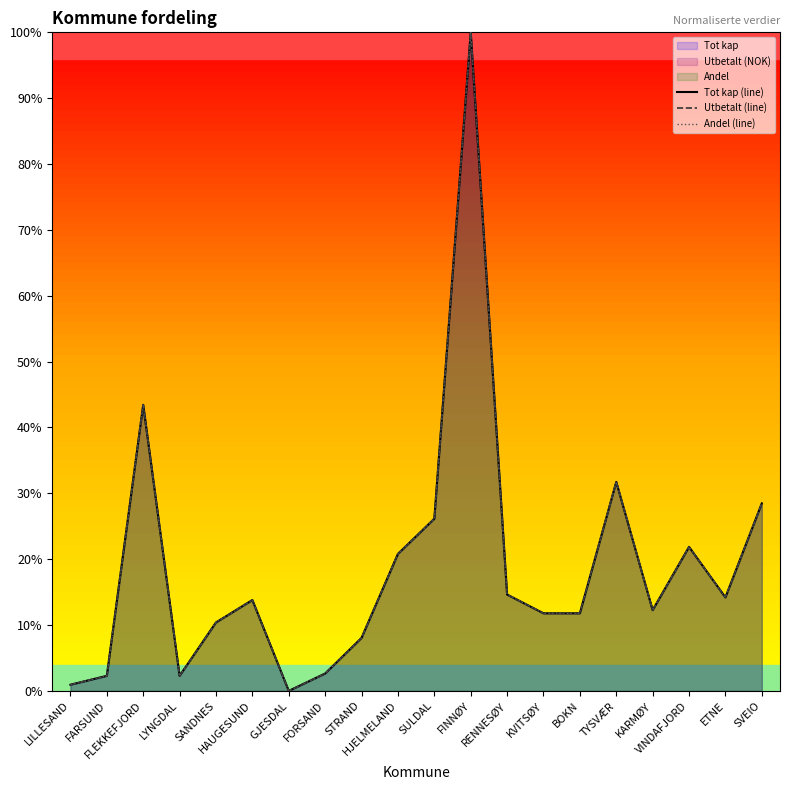

What is the average value of the Tot kap (line) series?

18.9